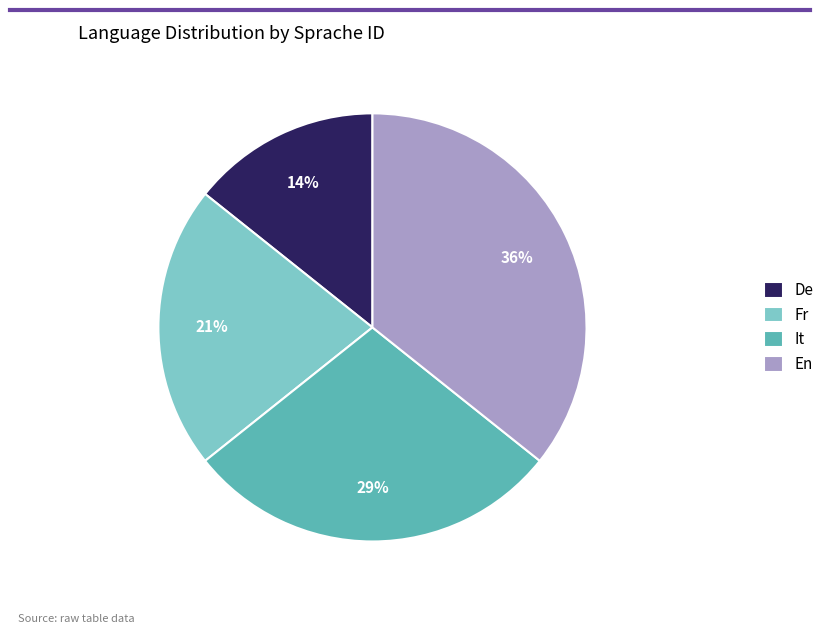

Rank the categories by value from highest to lowest.

En, It, Fr, De